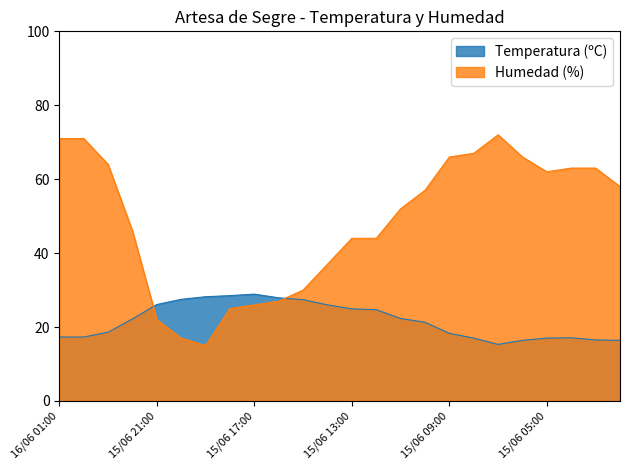

How many values in the Humedad (%) series exceed 57?

11